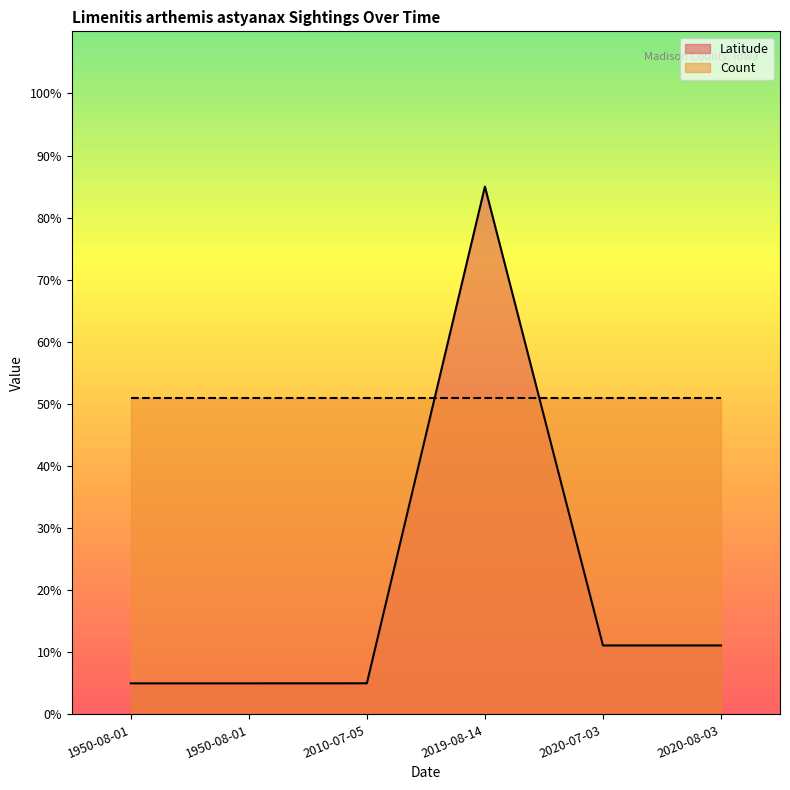

Reading right to left, list all the values displayed in this chart.

2020-08-03=0.1	2020-07-03=0.1	2019-08-14=0.8	2010-07-05=0.1	1950-08-01=0.1	1950-08-01=0.1